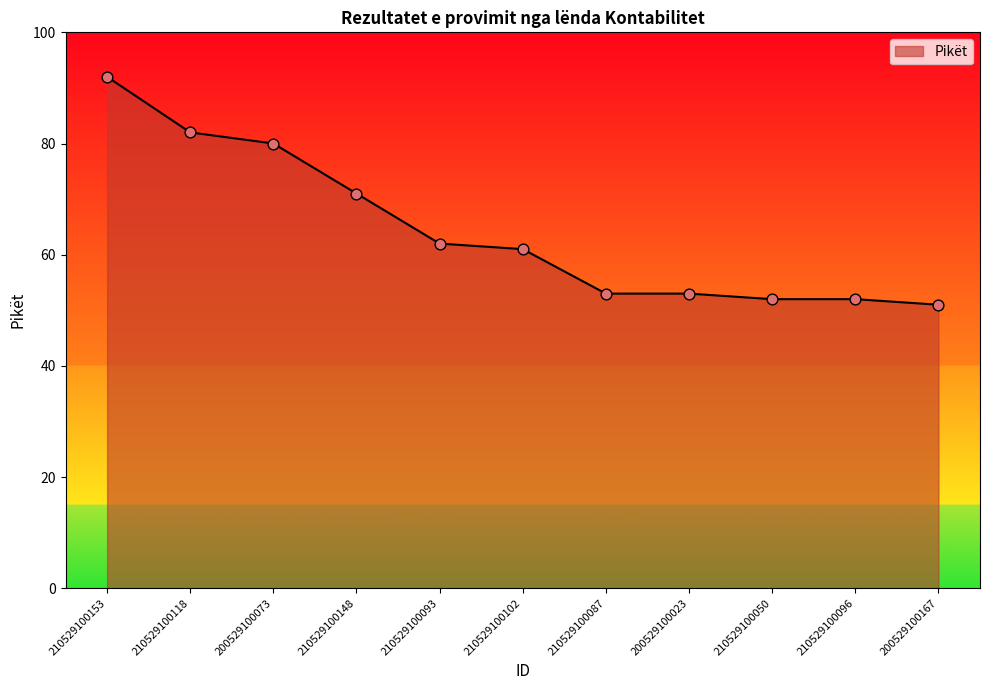

What is the change in value from 210529100118 to 210529100050?

-30